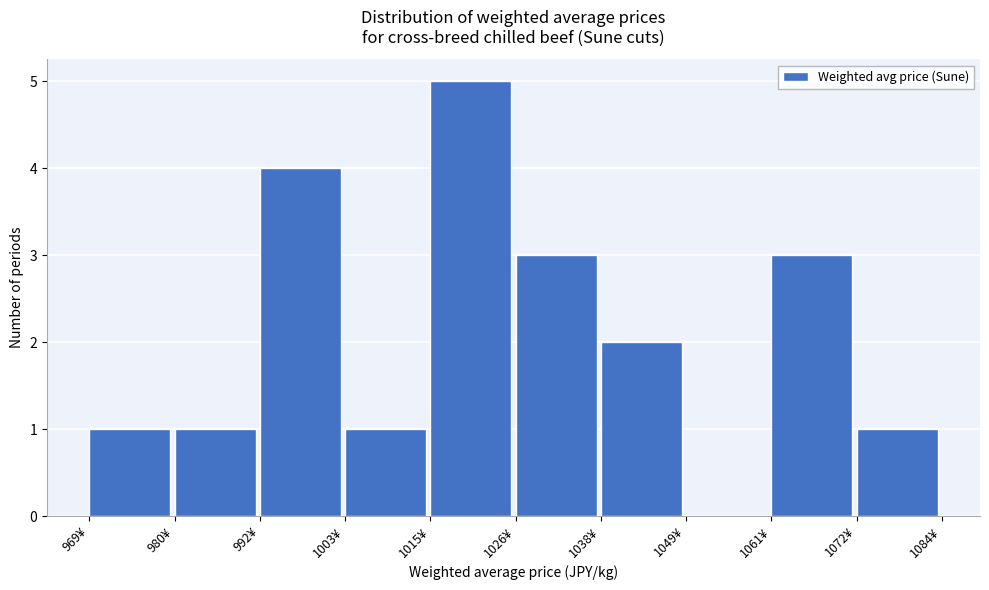

What is the height of the bar covering 980 to 992 on the x-axis? Neither the bar edges nor the heights are printed on the chart, so give them approximately, as read against the axes.

1